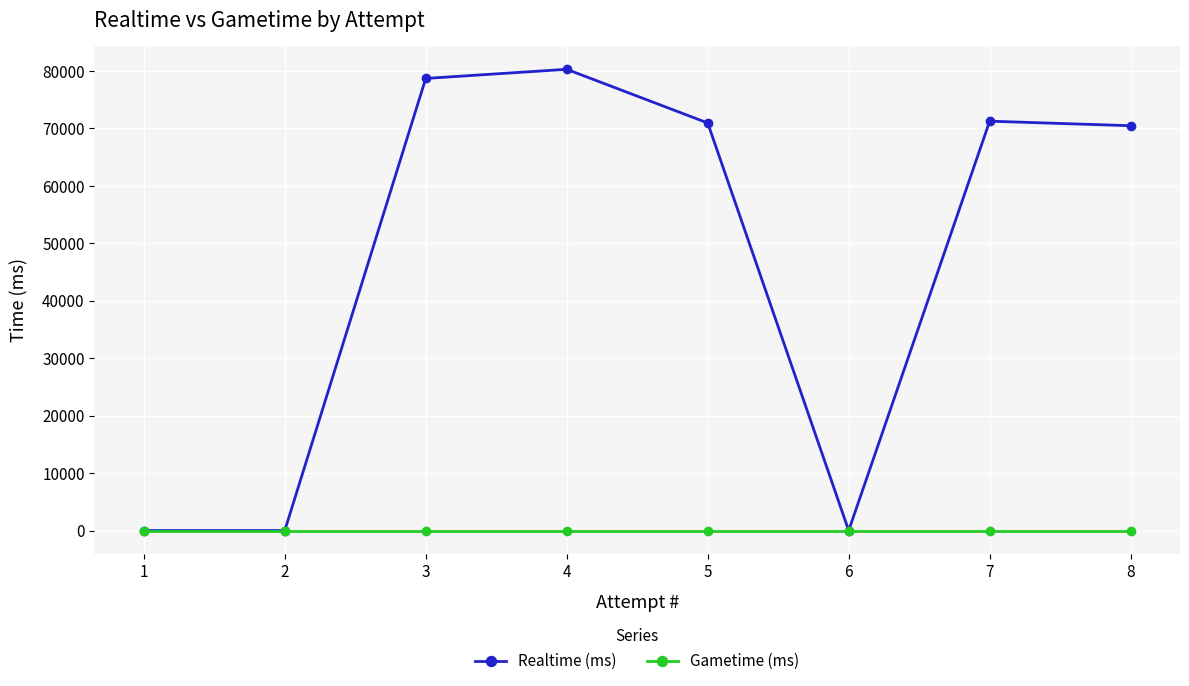

What is the spread (max minus min) of values at 4?

80288